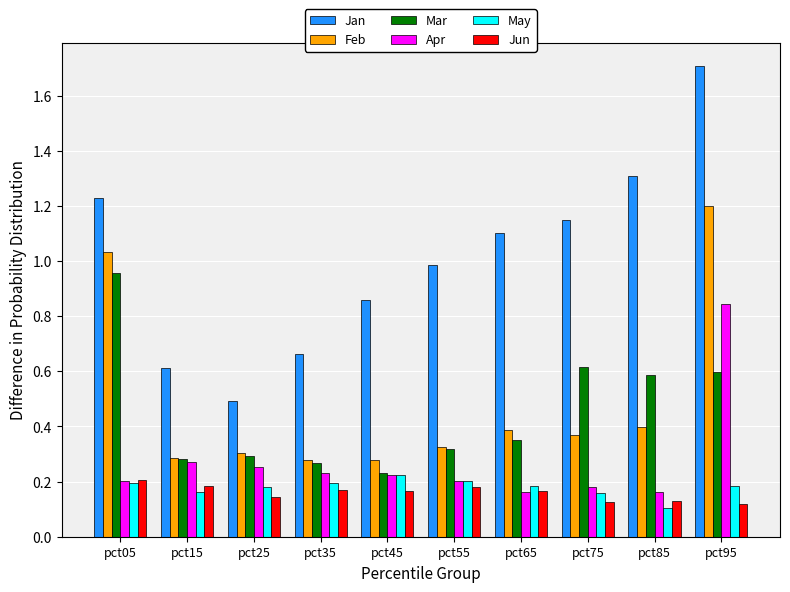

At which label is Mar closest to 0?

pct45